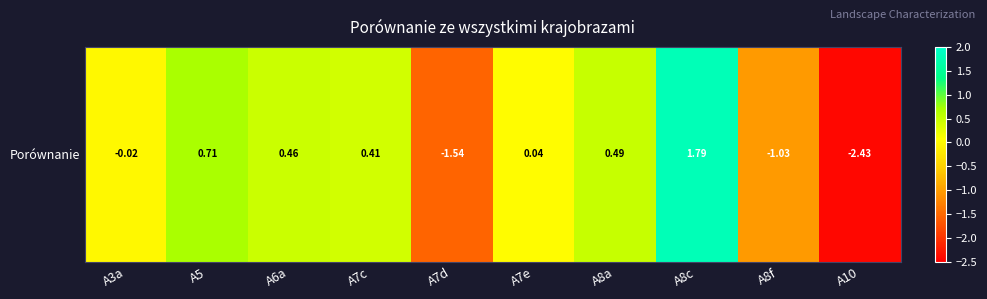

How many positive values are there?

6